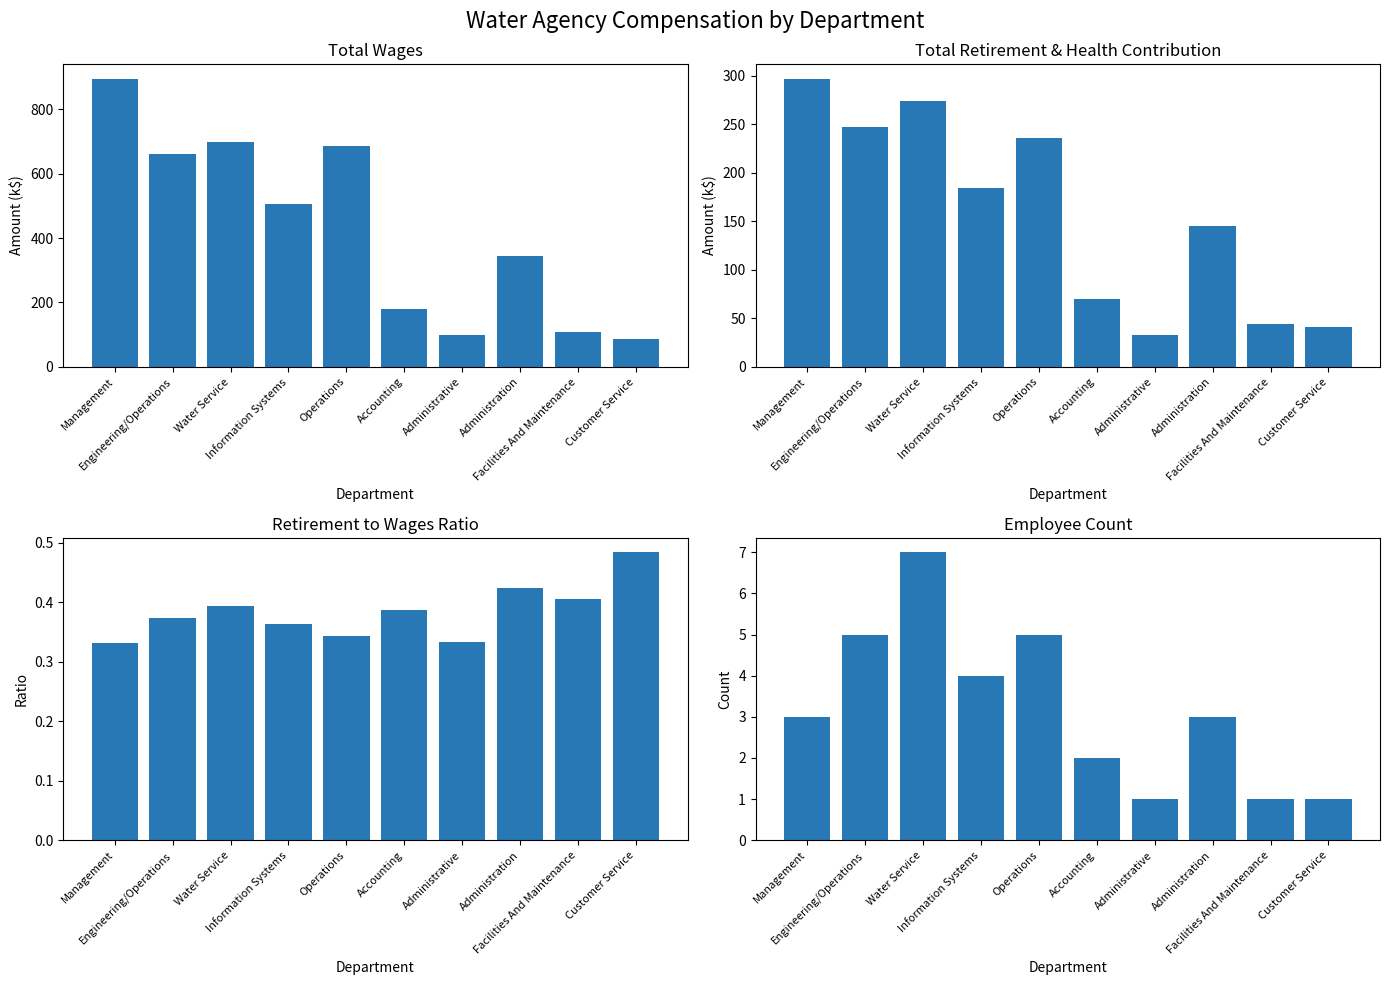

Which category has the highest value in the Total Wages (k$) series?

Management